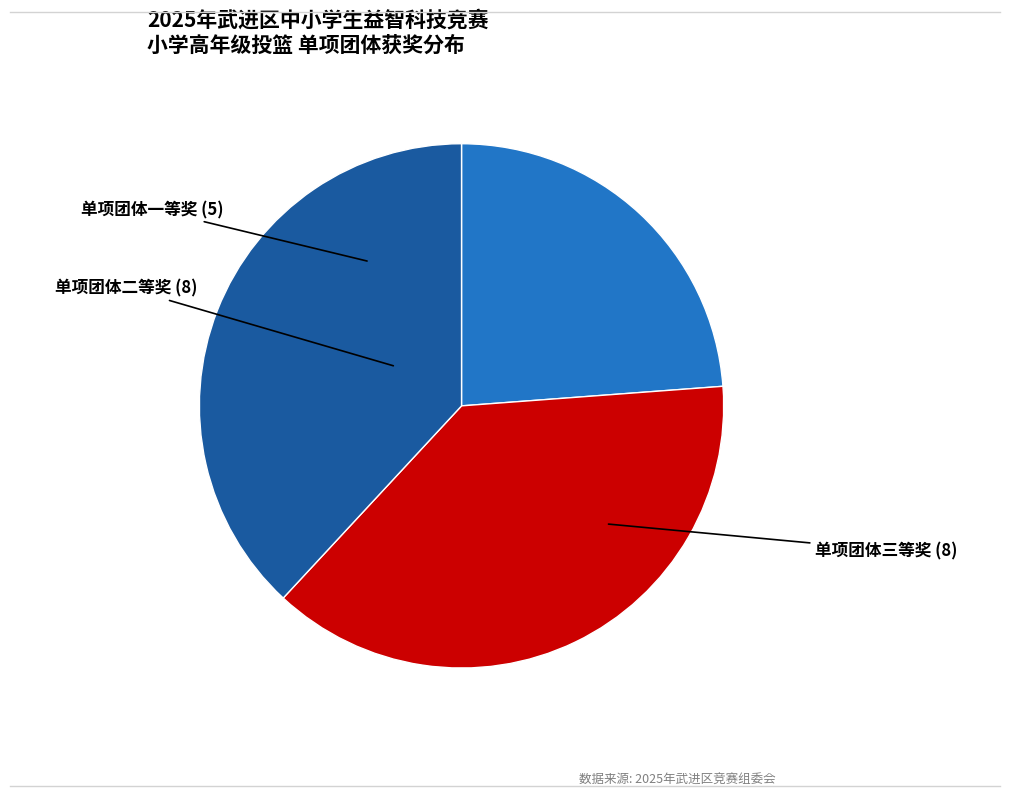

Is there any slice that represents more than half of the pie?

No